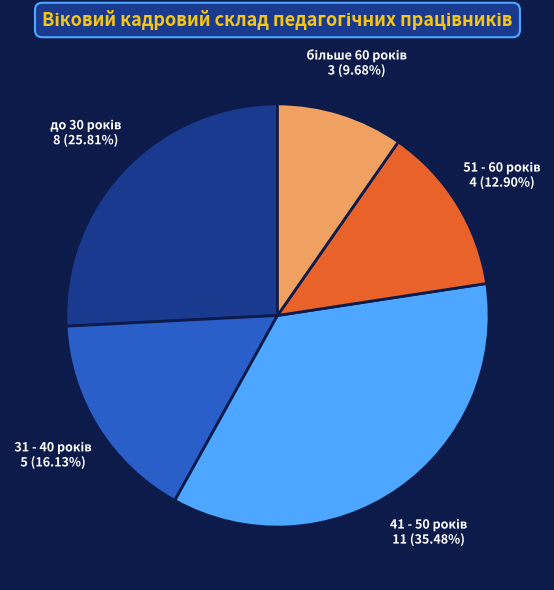

Is there a majority slice in this chart?

No